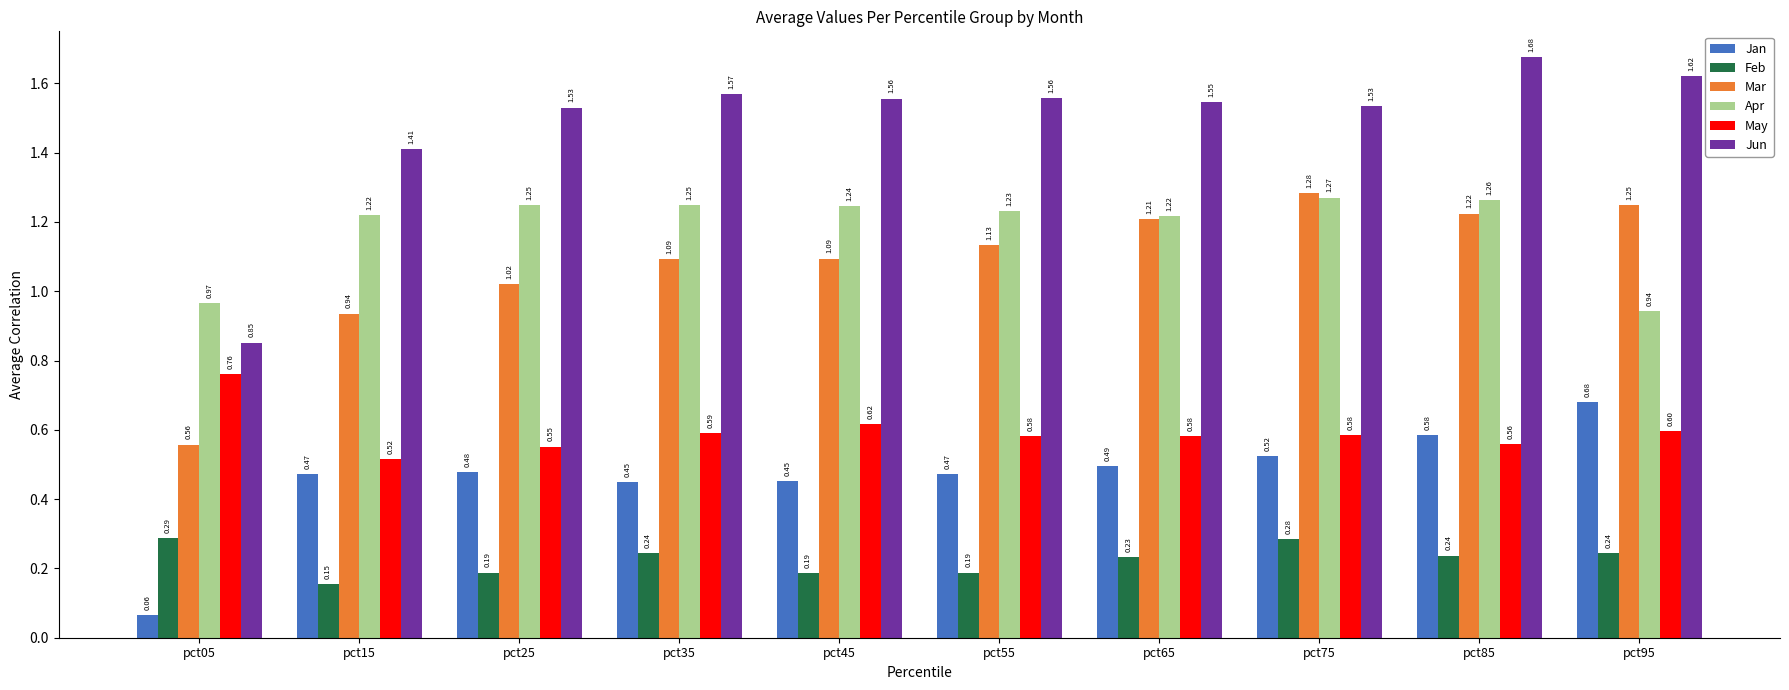

The value of May at pct85 is 0.6. True or false?

True